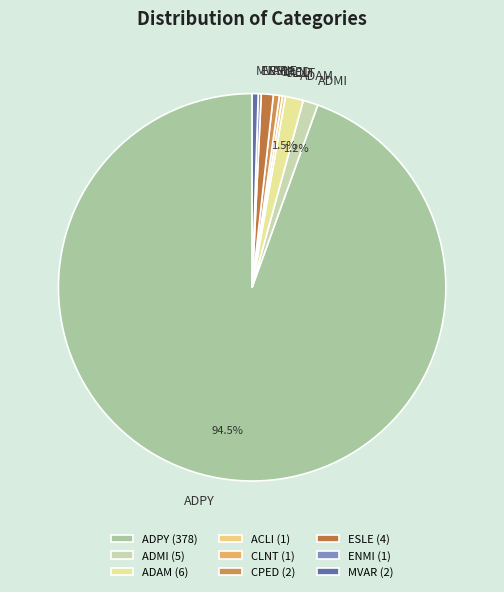

Which slice represents more than half of the pie?

ADPY